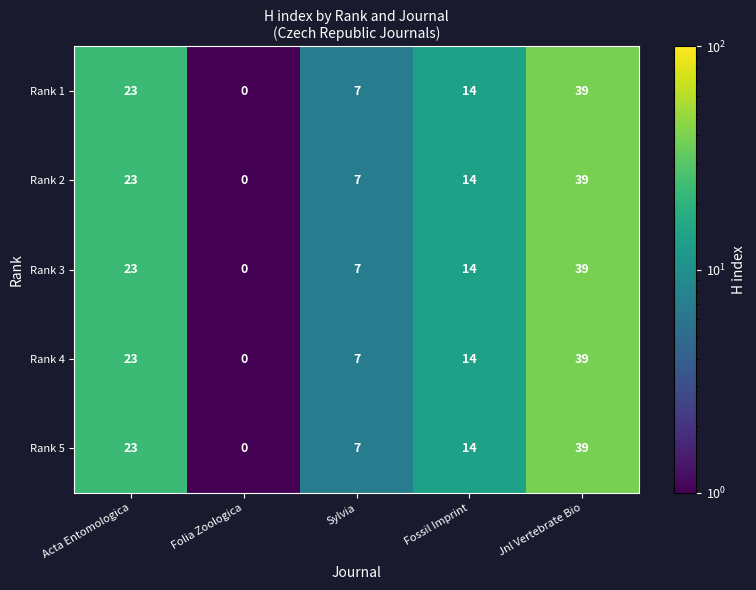

What is the sum of the Rank 4 values at Fossil Imprint and Folia Zoologica?

14